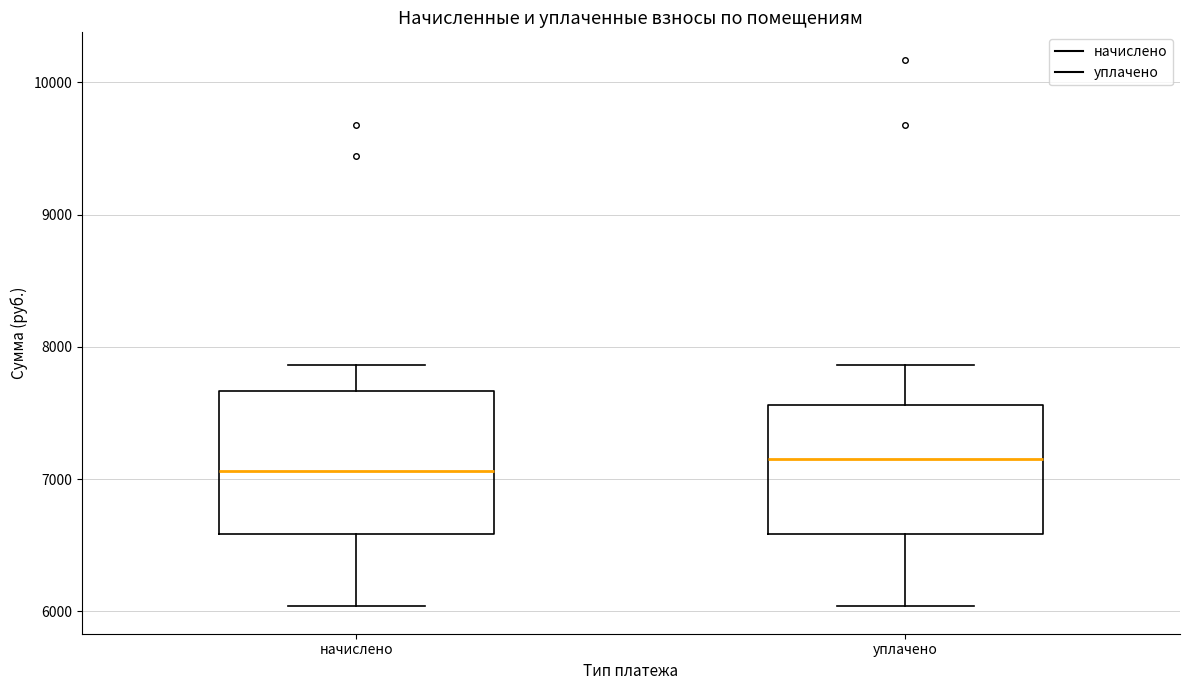

Which box is the tallest, from its lower edge to its upper edge?

начислено